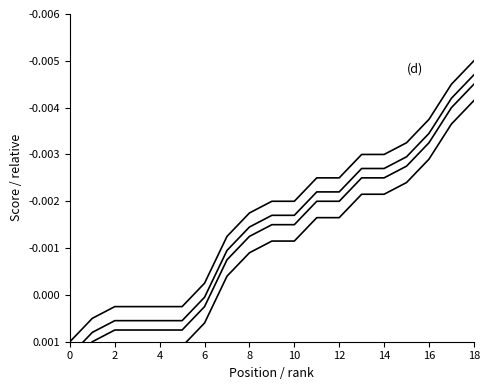

True or false: (a) has more than 2 interior local peaks.

False